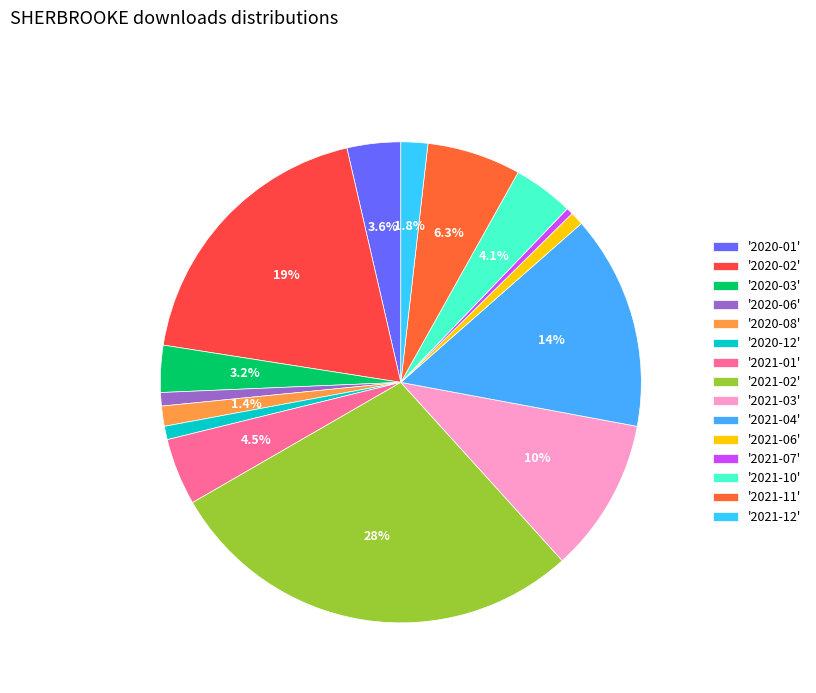

How many slices are in this pie chart?

15